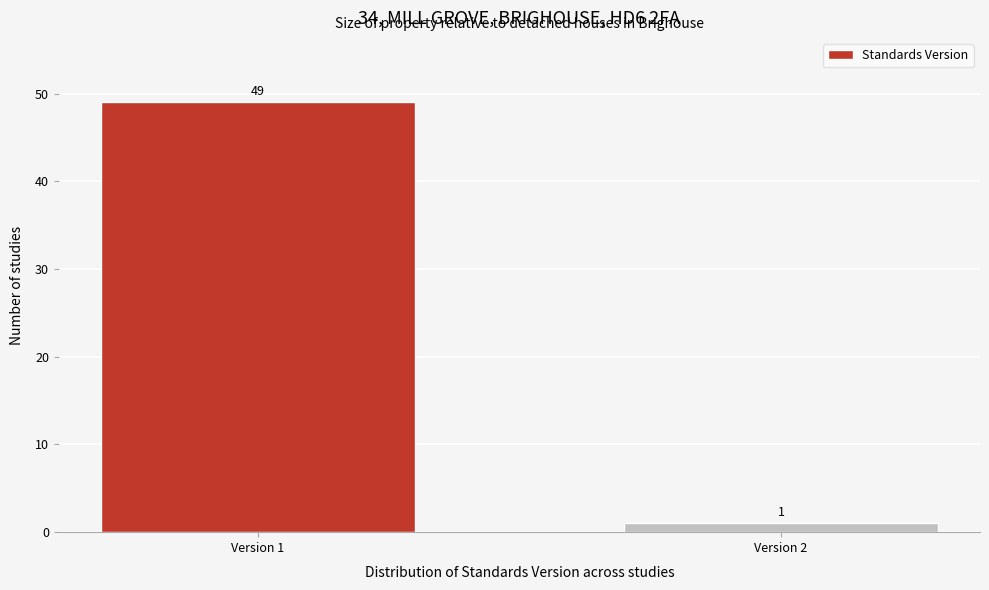

Reading right to left, what are all the values shown in this chart?

1	49